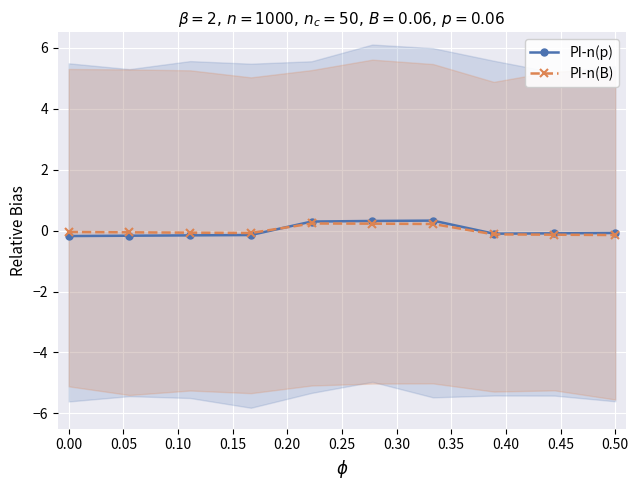

True or false: PI-n(B) has more than 0 points higher than both neighbors.

True